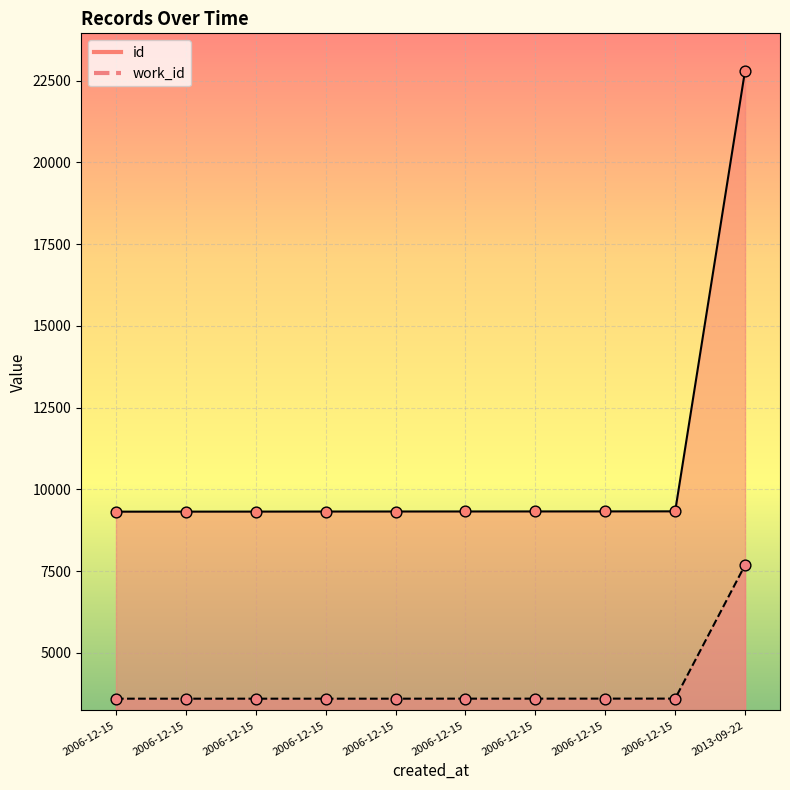

At how many categories does at least one series exceed 17709?

1